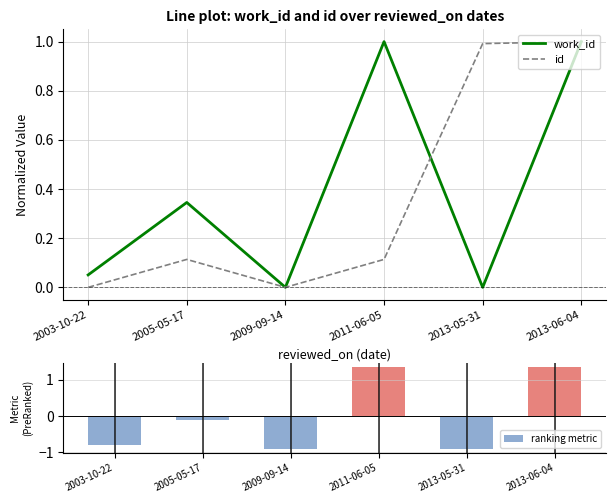

What is the maximum value for work_id?

1.0